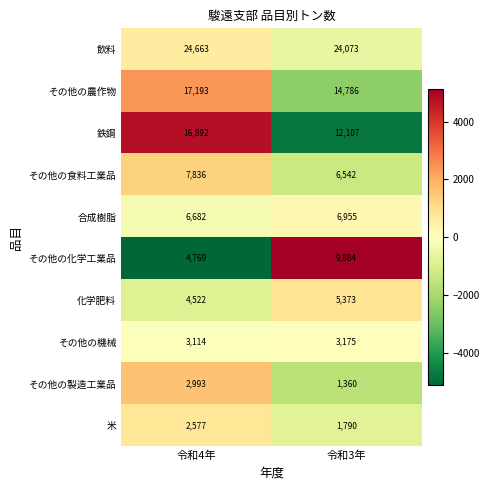

Is it true that 鉄鋼 equals 12107 at 令和3年?

True